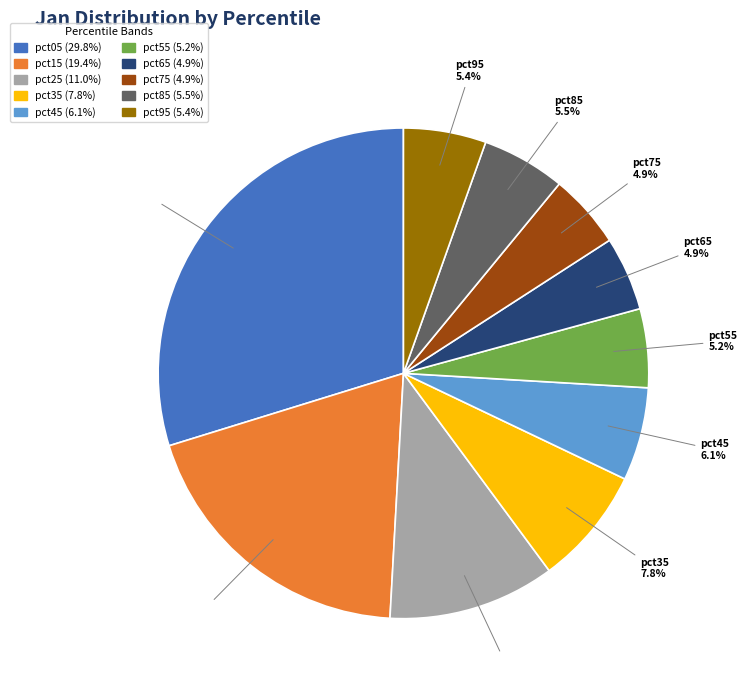

Which slice is the largest?

pct05